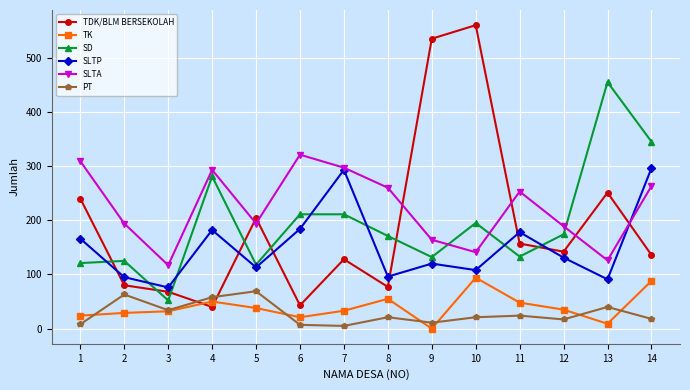

Which series changed the most between 11 and 13?

SD